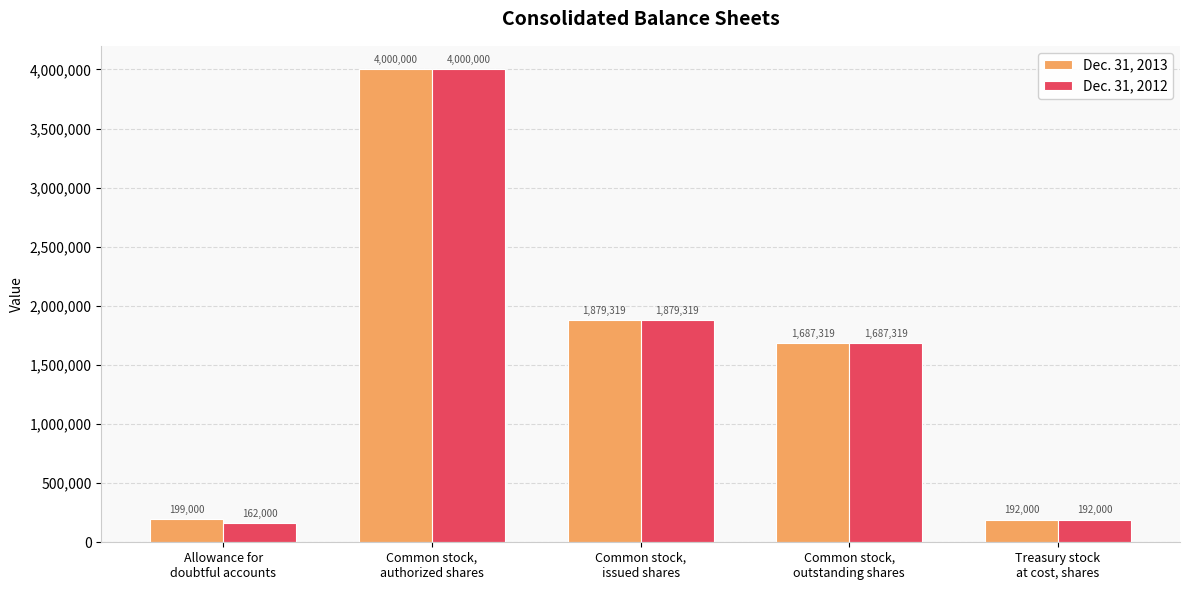

Between Allowance for
doubtful accounts and Common stock,
issued shares, which series saw the biggest shift?

Dec. 31, 2012